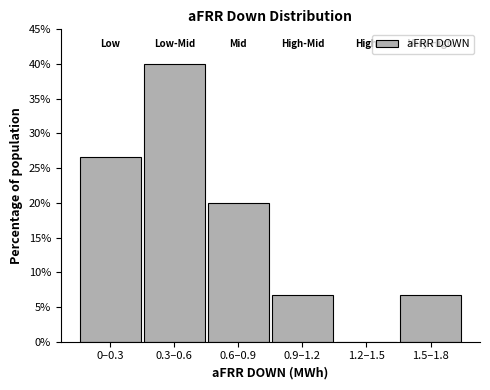

Reading left to right, what are all the values shown in this chart?

0–0.3=26.7	0.3–0.6=40.0	0.6–0.9=20.0	0.9–1.2=6.7	1.2–1.5=0.0	1.5–1.8=6.7